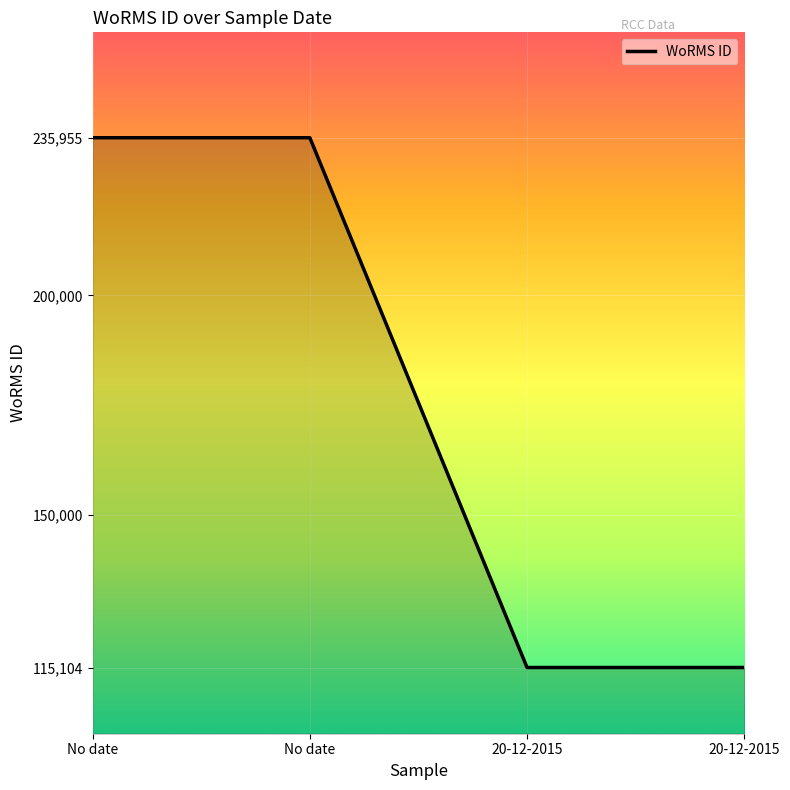

Is it true that the value at 20-12-2015 is 196225?

False